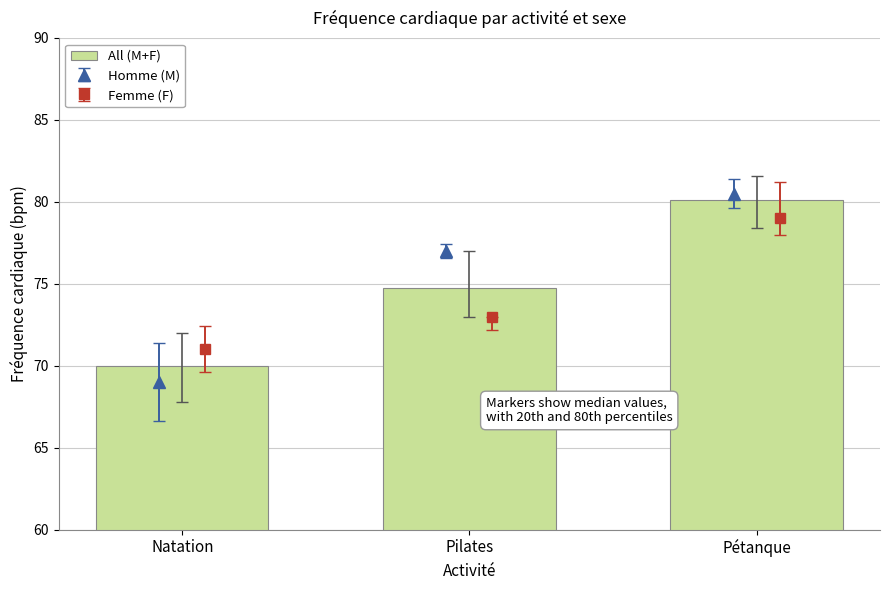

Reading left to right, list all the values displayed in this chart.

70.0	74.8	80.1